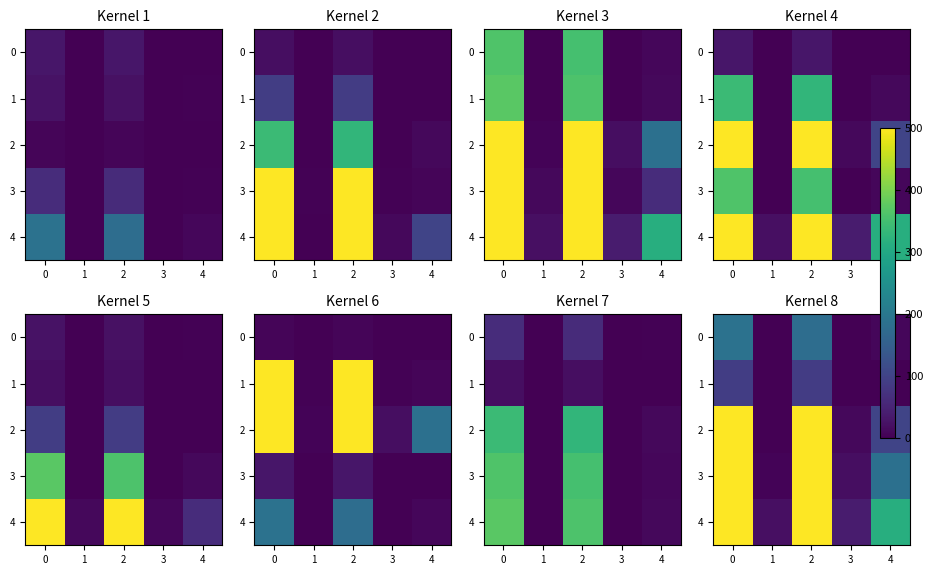

What is the difference between the second highest and second lowest values in the 3 series?

6891